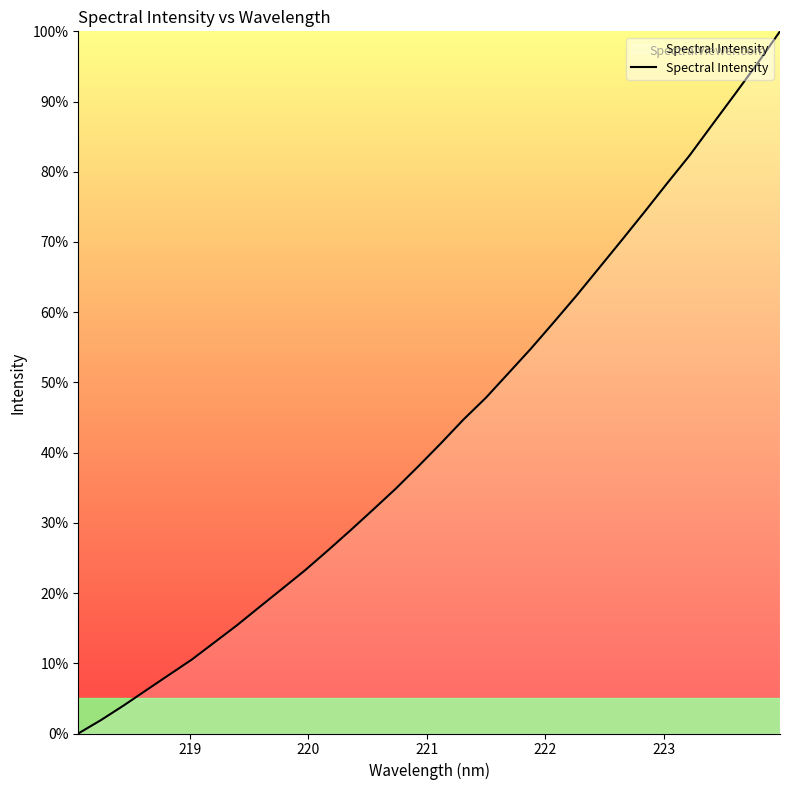

What is the greatest value displayed?

100.0